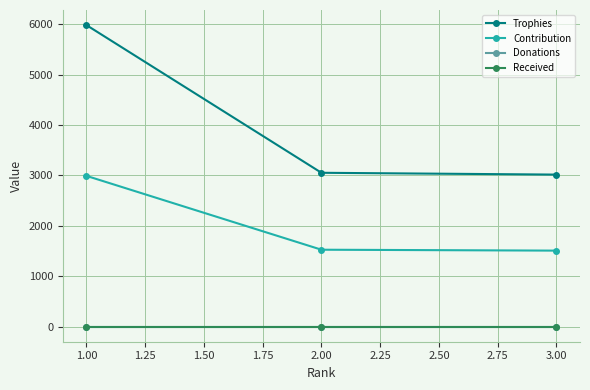

At how many categories does at least one series exceed 2404?

3